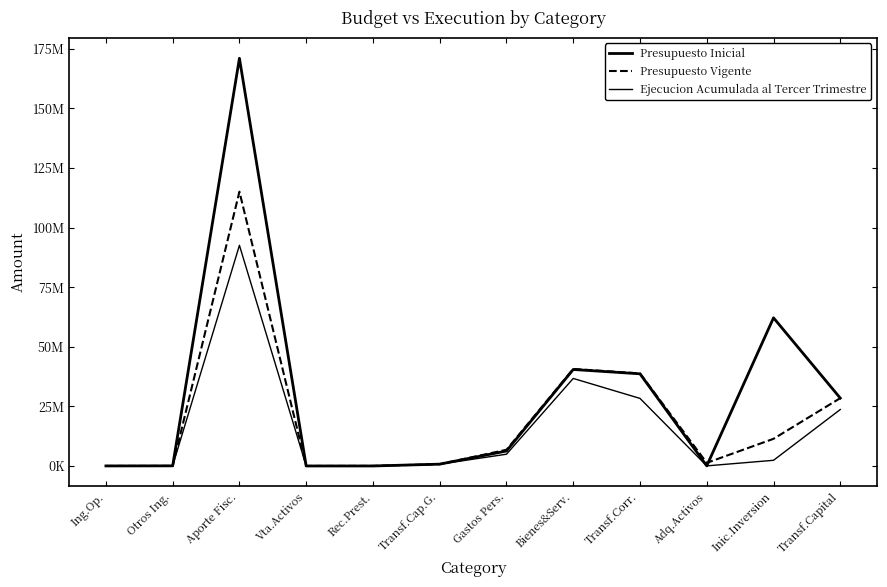

List the labels in order of Presupuesto Inicial value, smallest first.

Vta.Activos, Rec.Prest., Ing.Op., Adq.Activos, Otros Ing., Transf.Cap.G., Gastos Pers., Transf.Capital, Transf.Corr., Bienes&Serv., Inic.Inversion, Aporte Fisc.